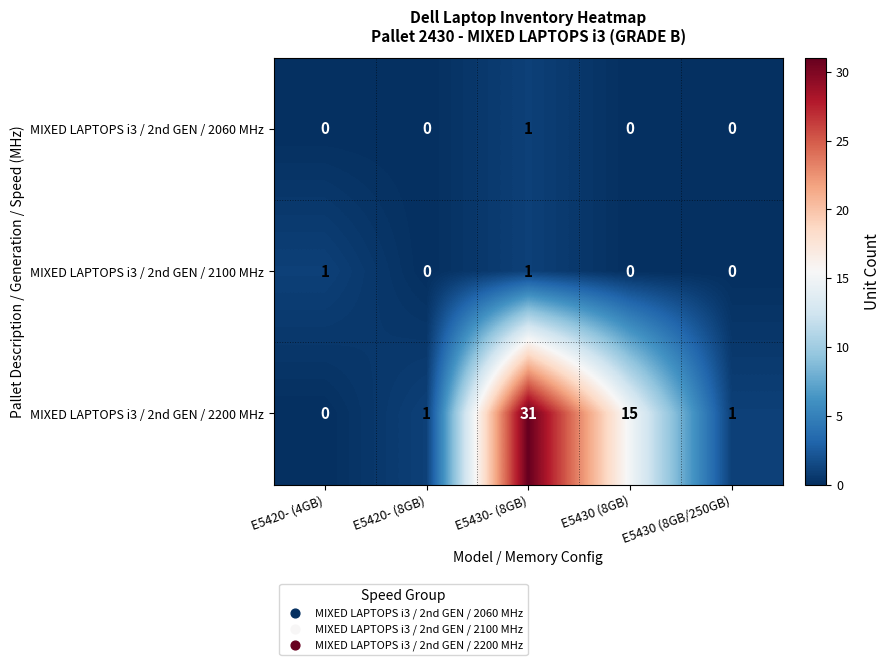

At which category is the sum across all series the highest?

E5430- (8GB)